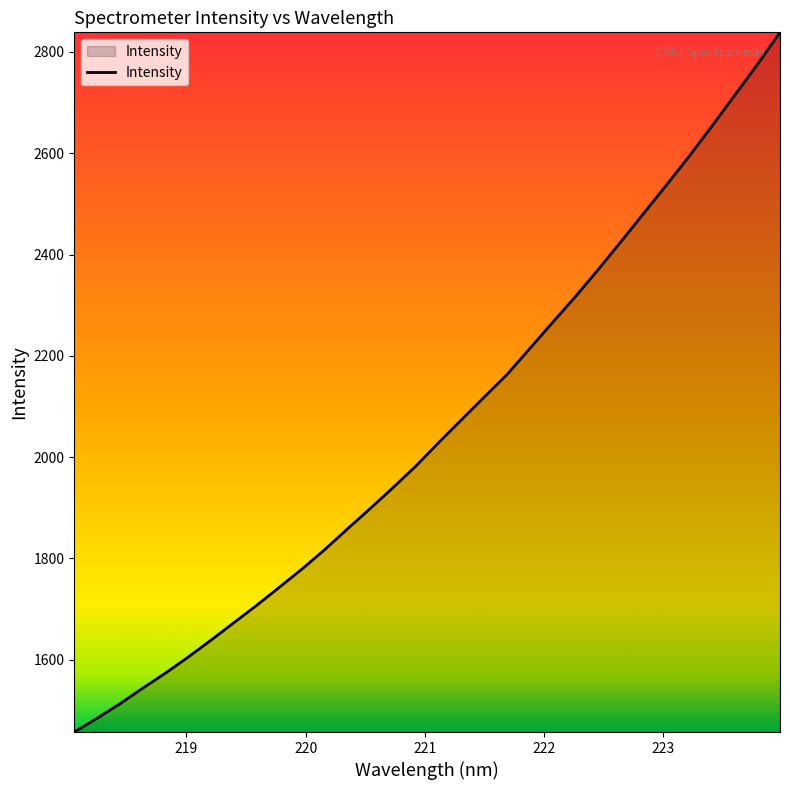

What is the greatest value displayed?

2838.8